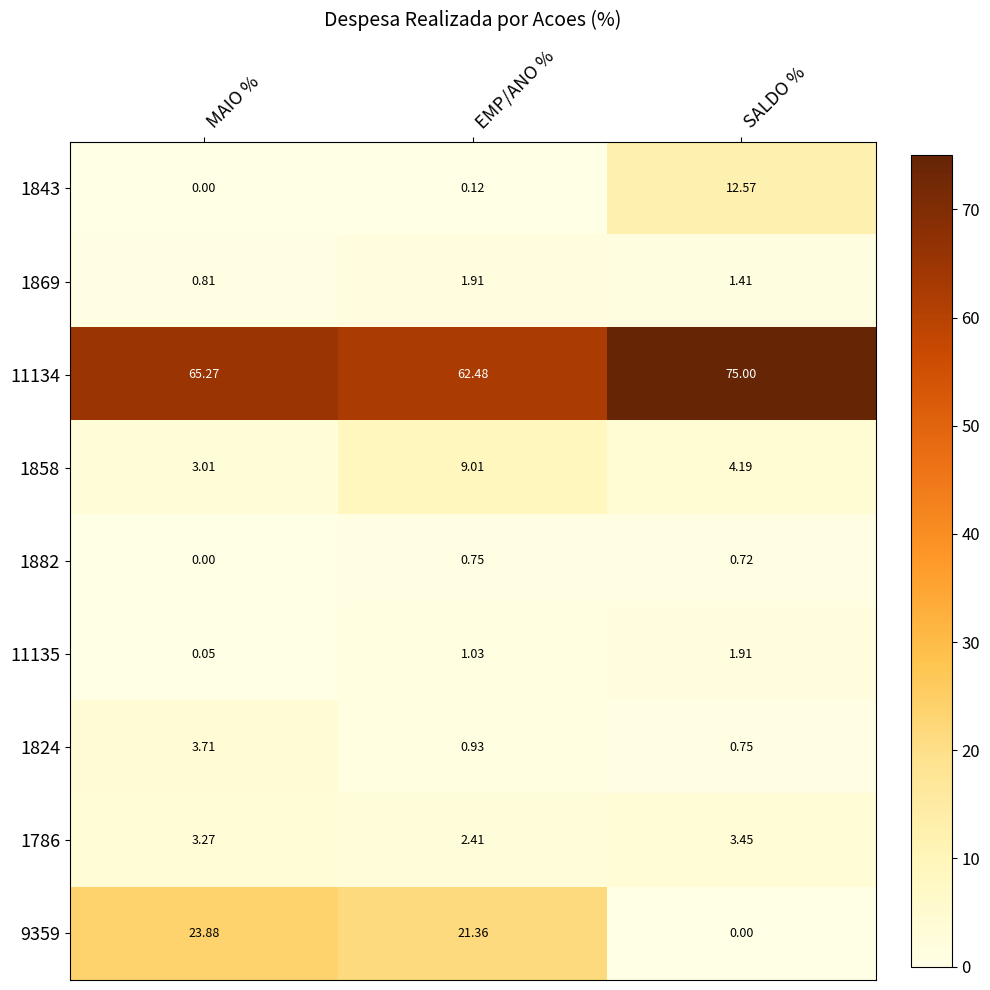

Which category has the highest value across all series?

SALDO %